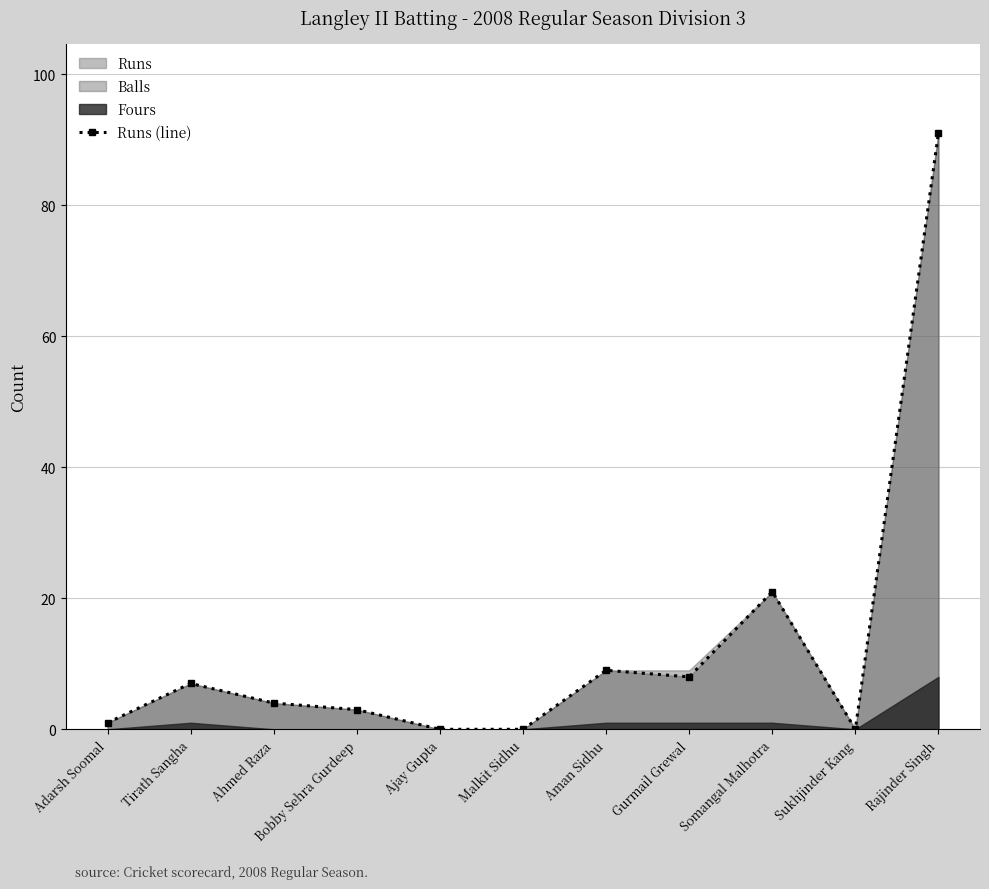

List the labels in order of value, smallest first.

Ajay Gupta, Malkit Sidhu, Sukhjinder Kang, Adarsh Soomal, Bobby Sehra Gurdeep, Ahmed Raza, Tirath Sangha, Gurmail Grewal, Aman Sidhu, Somangal Malhotra, Rajinder Singh